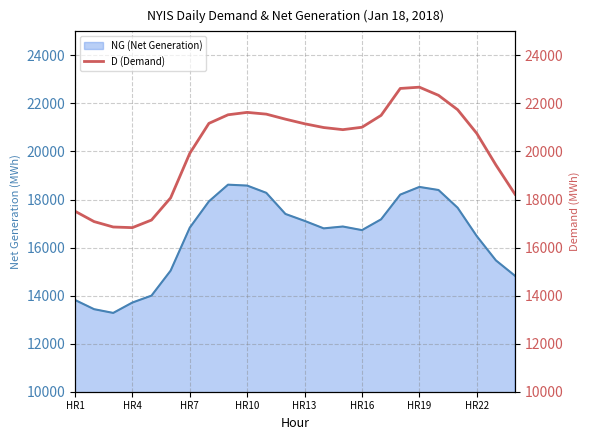

Which has a higher value, 20 or 13?

20